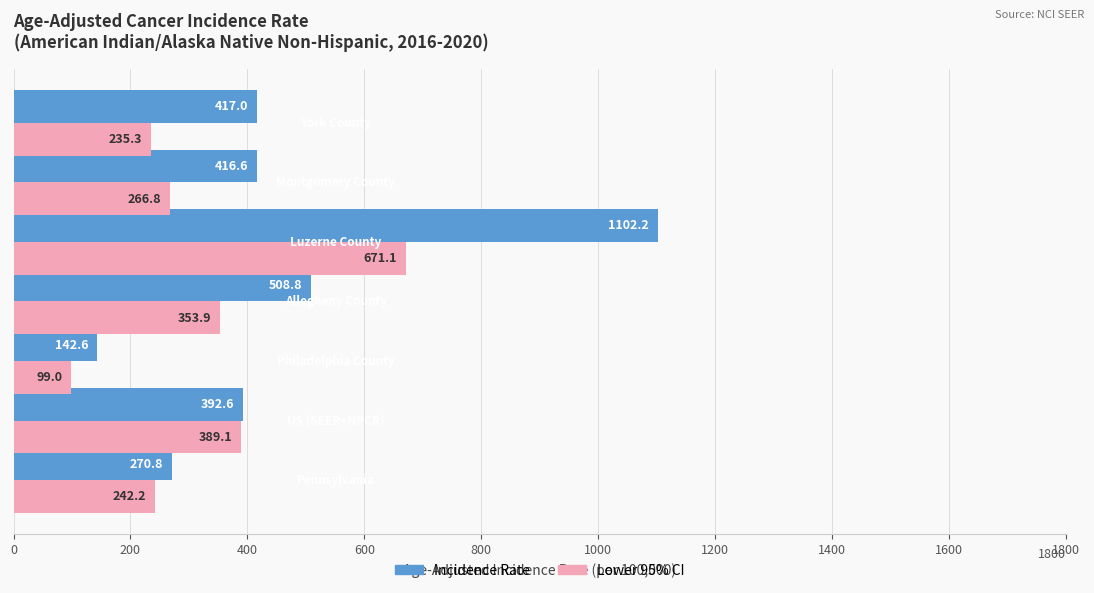

Which series has the largest range (max minus min)?

Incidence Rate